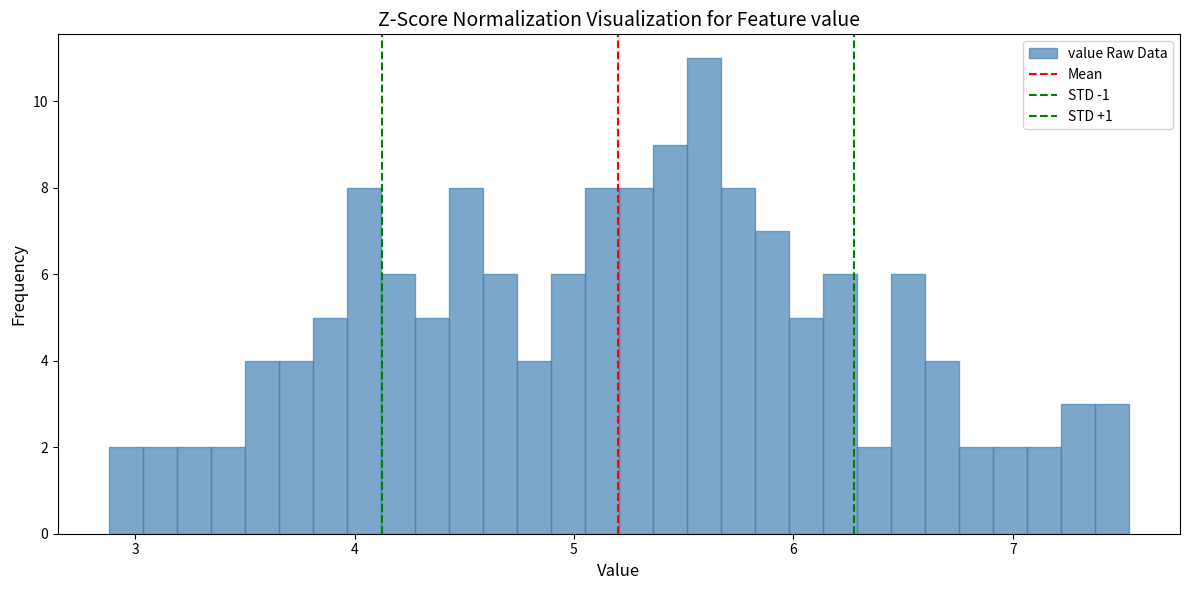

Read against the x-axis, roughly where is the centre of the tallest bar?

5.6